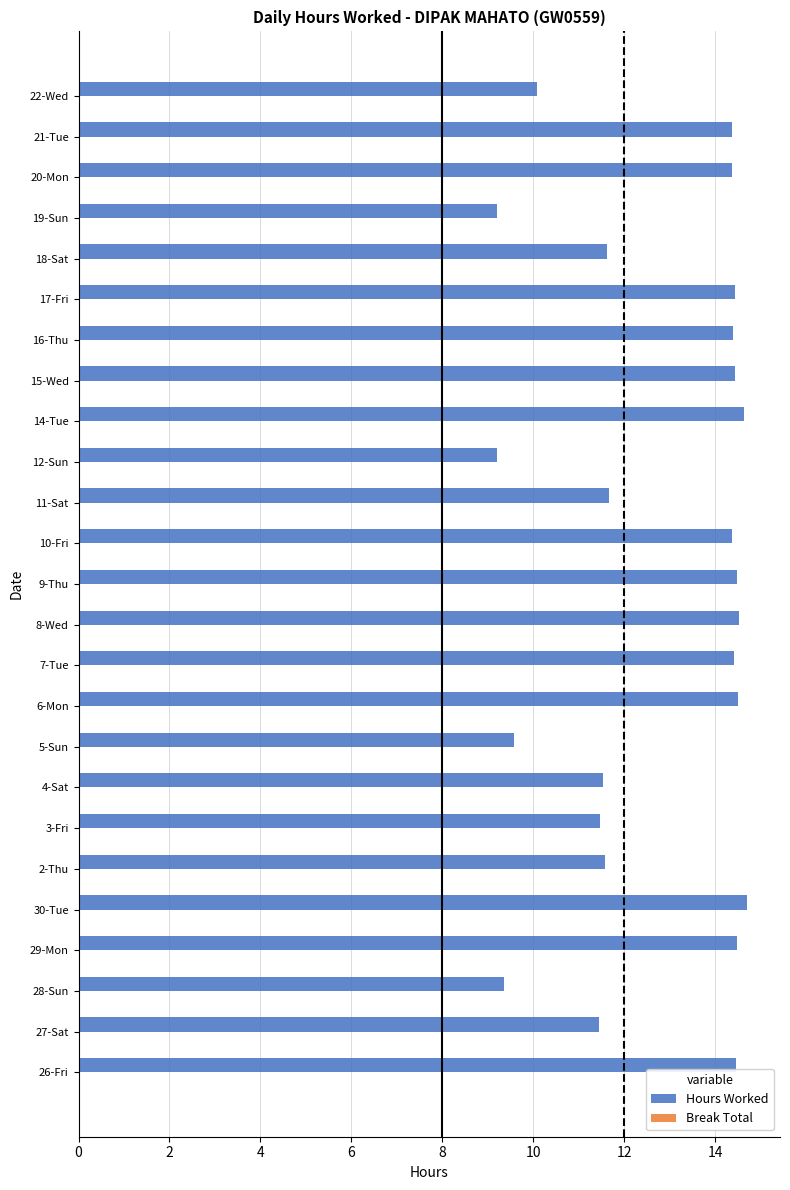

What is the difference between the maximum and second lowest values?

5.5